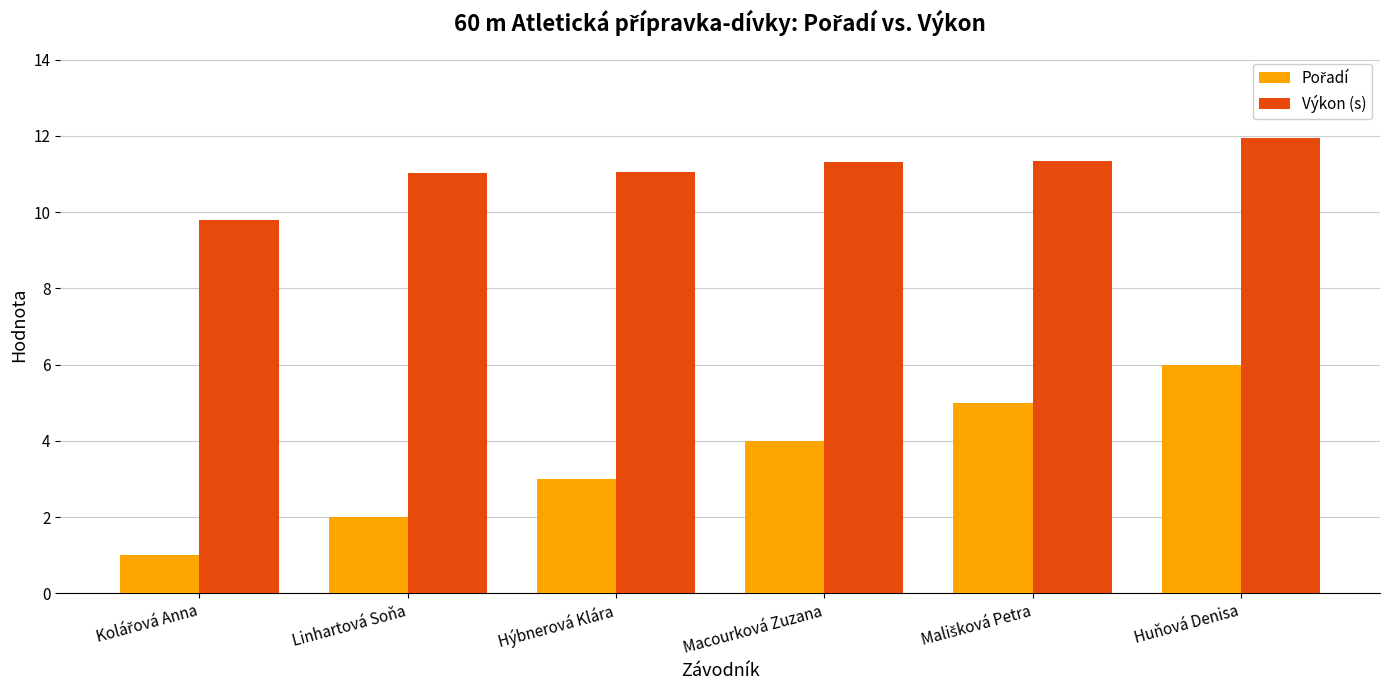

What is the difference between the Výkon (s) values at Huňová Denisa and Linhartová Soňa?

0.9